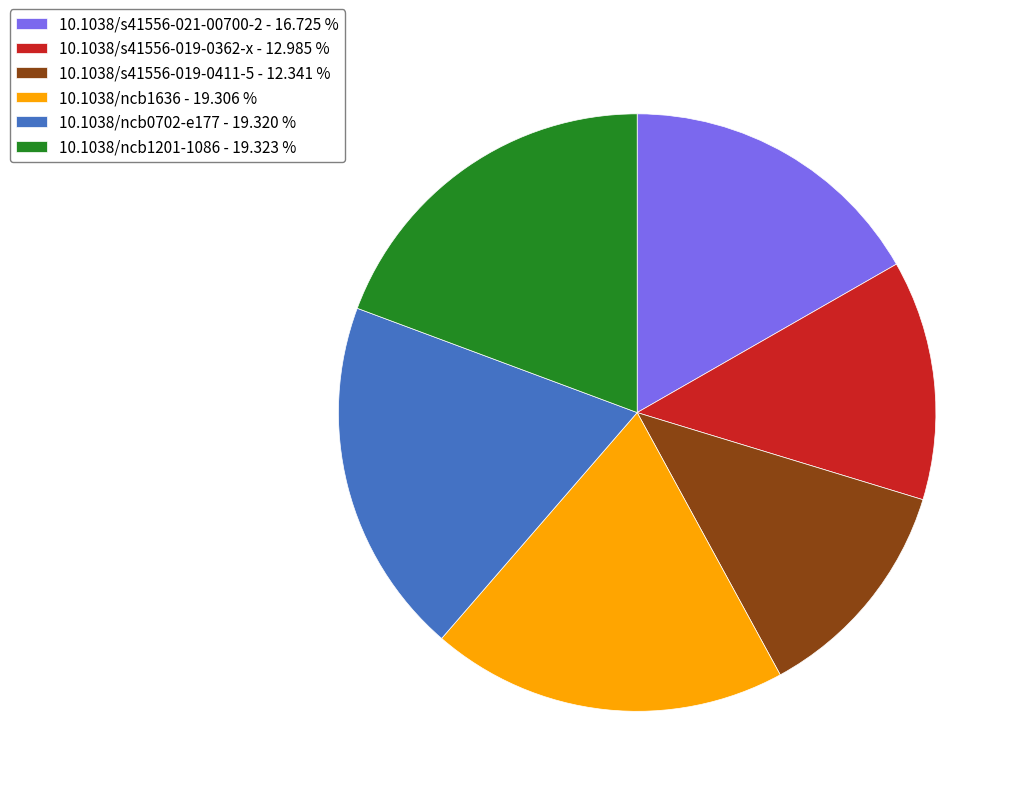

How many slices are in this pie chart?

6